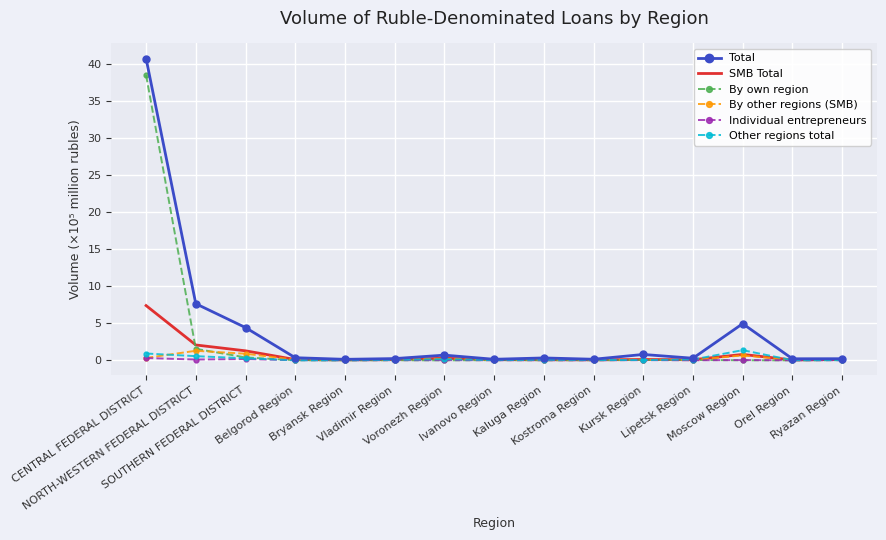

Which series has the widest spread of values?

Total